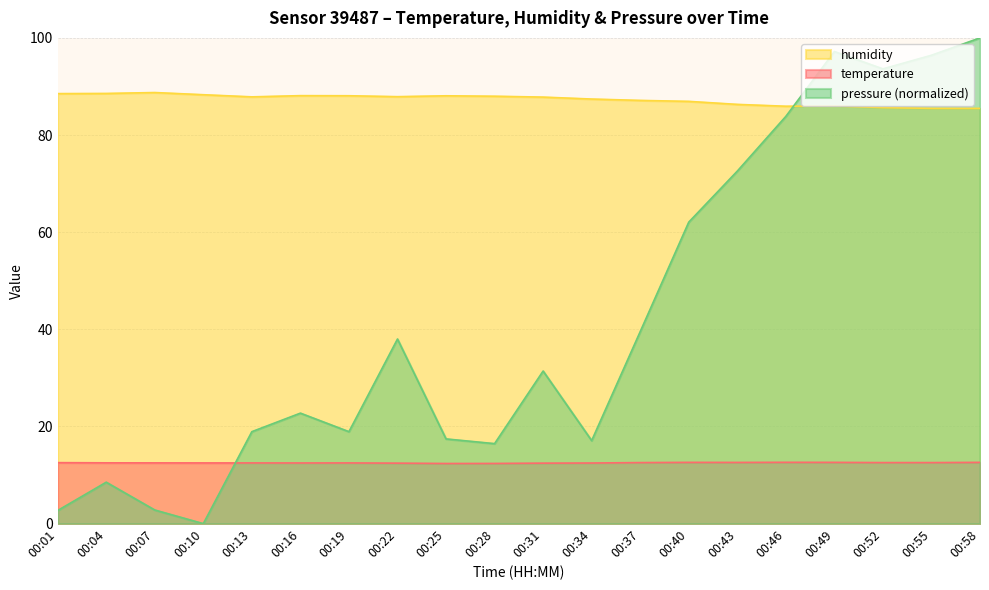

Which label corresponds to the smallest value in the chart?

00:10